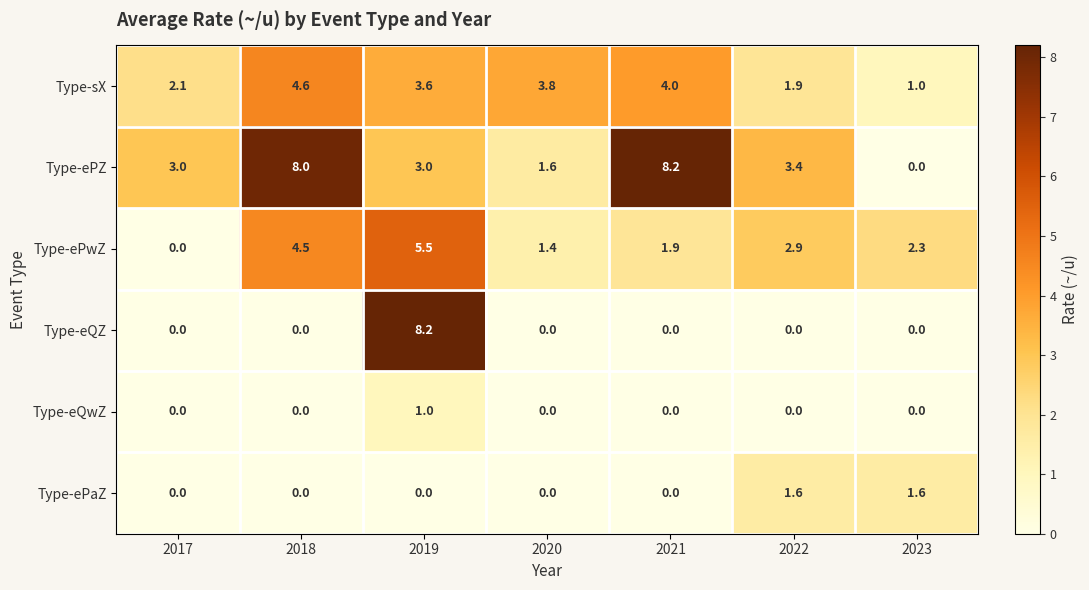

Between 2018 and 2023, which series saw the biggest shift?

Type-ePZ